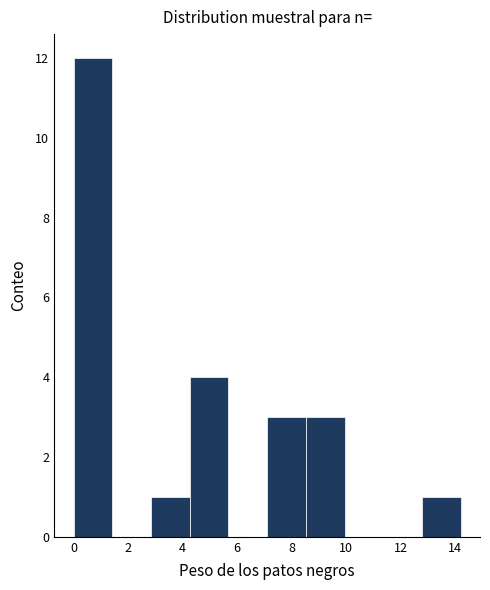

Over which range of the x-axis is the bar tallest?

0.00 to 1.42